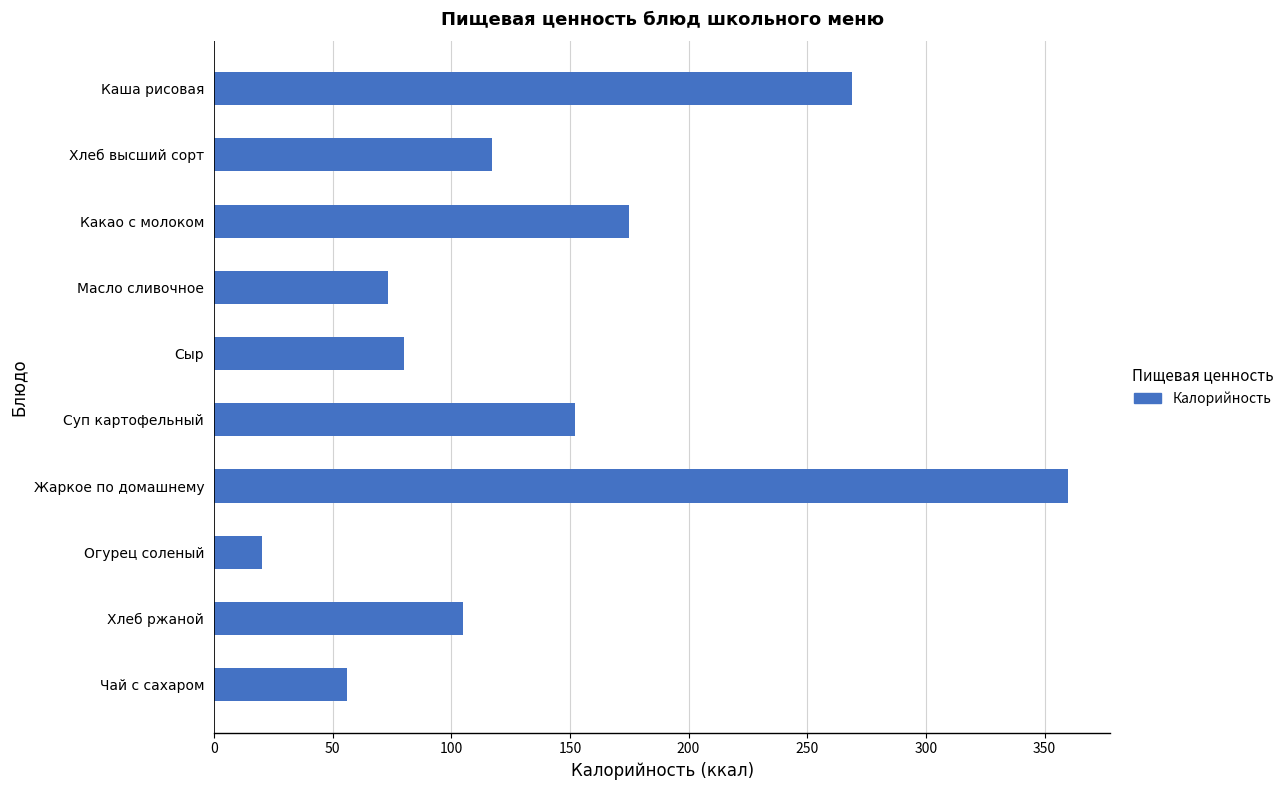

Reading top to bottom, what are all the values shown in this chart?

269.0	117.0	175.1	73.3	80.0	152.2	359.7	20.2	105.0	56.0